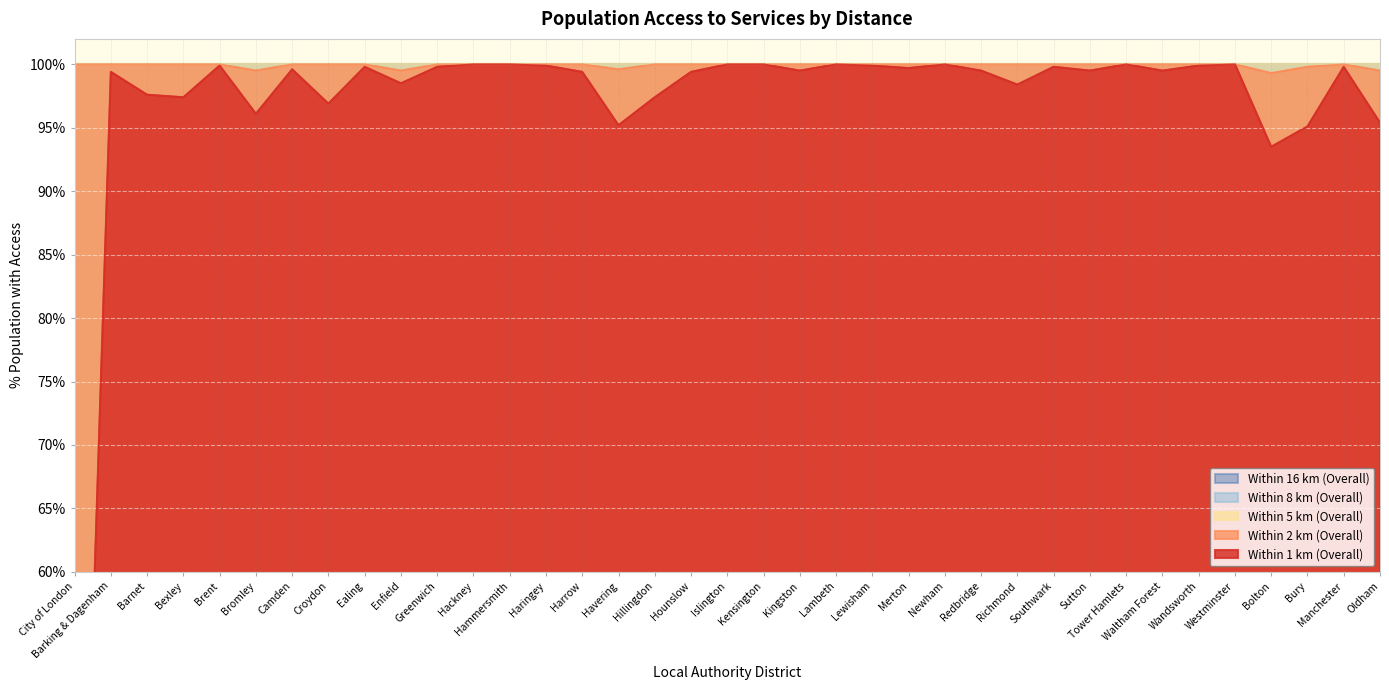

Reading left to right, extract all data points from this chart.

Within 1 km (Overall): 10.9	99.4	97.6	97.4	99.9	96.1	99.6	96.9	99.8	98.5	99.8	100.0	100.0	99.9	99.4	95.2	97.4	99.4	100.0	100.0	99.5	100.0	99.9	99.7	100.0	99.5	98.4	99.8	99.5	100.0	99.5	99.9	100.0	93.5	95.1	99.8	95.4
Within 2 km (Overall): 100.0	100.0	100.0	100.0	100.0	99.5	100.0	100.0	100.0	99.5	100.0	100.0	100.0	100.0	100.0	99.6	100.0	100.0	100.0	100.0	100.0	100.0	100.0	100.0	100.0	100.0	100.0	100.0	100.0	100.0	100.0	100.0	100.0	99.3	99.8	100.0	99.5
Within 5 km (Overall): 100.0	100.0	100.0	100.0	100.0	100.0	100.0	100.0	100.0	100.0	100.0	100.0	100.0	100.0	100.0	100.0	100.0	100.0	100.0	100.0	100.0	100.0	100.0	100.0	100.0	100.0	100.0	100.0	100.0	100.0	100.0	100.0	100.0	100.0	100.0	100.0	100.0
Within 8 km (Overall): 100.0	100.0	100.0	100.0	100.0	100.0	100.0	100.0	100.0	100.0	100.0	100.0	100.0	100.0	100.0	100.0	100.0	100.0	100.0	100.0	100.0	100.0	100.0	100.0	100.0	100.0	100.0	100.0	100.0	100.0	100.0	100.0	100.0	100.0	100.0	100.0	100.0
Within 16 km (Overall): 100.0	100.0	100.0	100.0	100.0	100.0	100.0	100.0	100.0	100.0	100.0	100.0	100.0	100.0	100.0	100.0	100.0	100.0	100.0	100.0	100.0	100.0	100.0	100.0	100.0	100.0	100.0	100.0	100.0	100.0	100.0	100.0	100.0	100.0	100.0	100.0	100.0